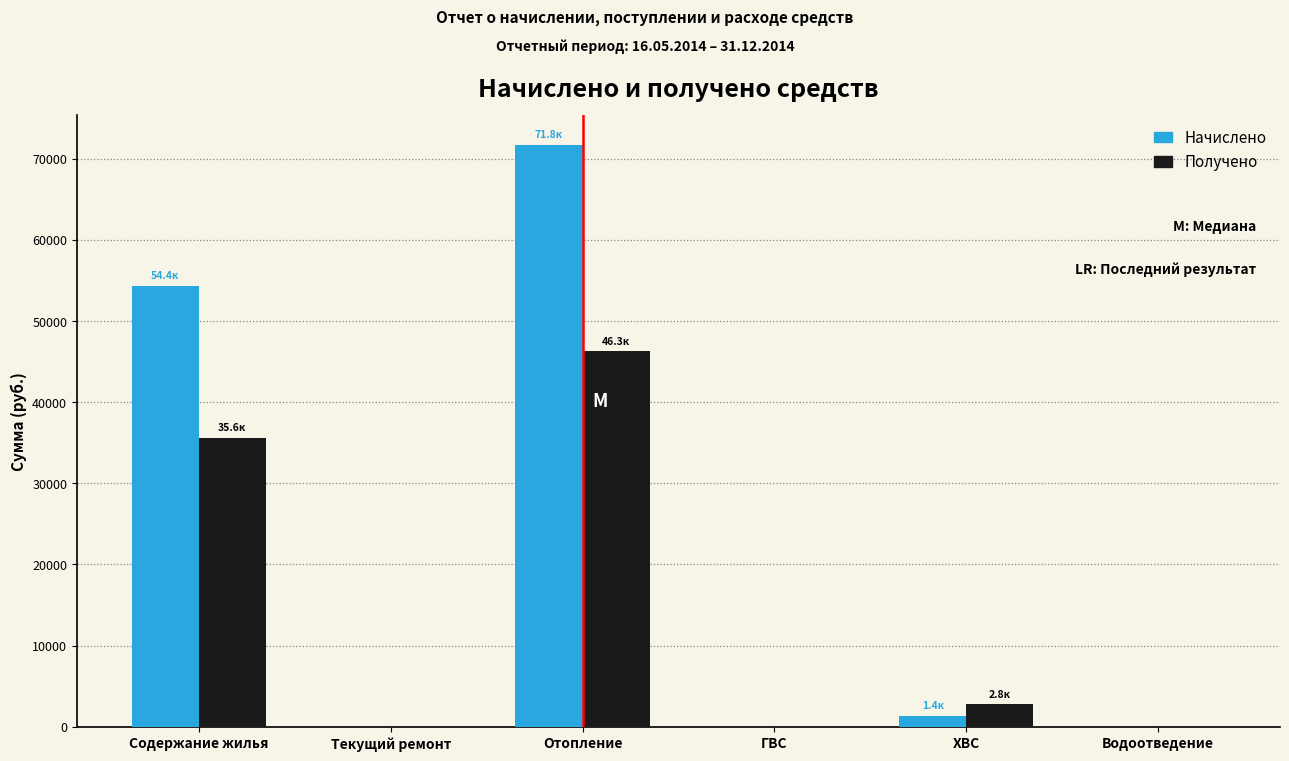

Between Содержание жилья and Водоотведение, which series saw the biggest shift?

Начислено